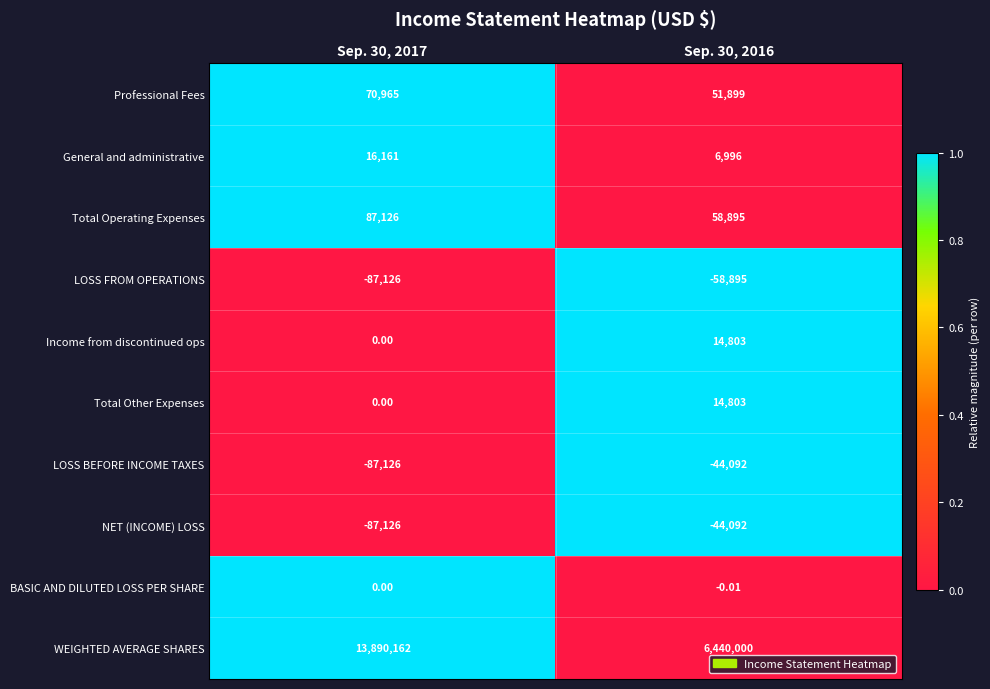

Which series has the largest range (max minus min)?

WEIGHTED AVERAGE SHARES